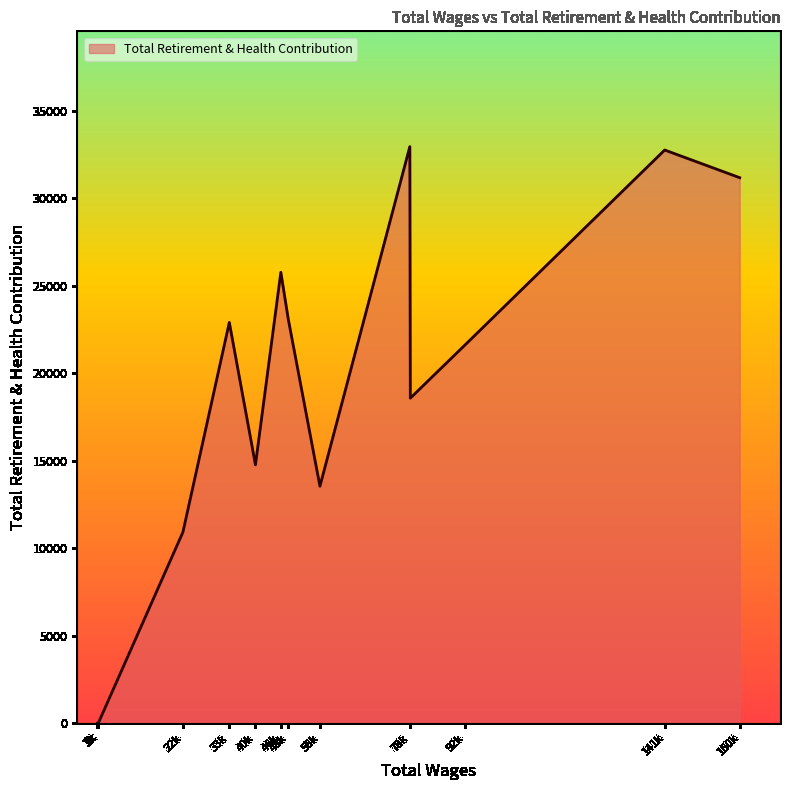

True or false: the data shows 33334 at 33692.0.

False